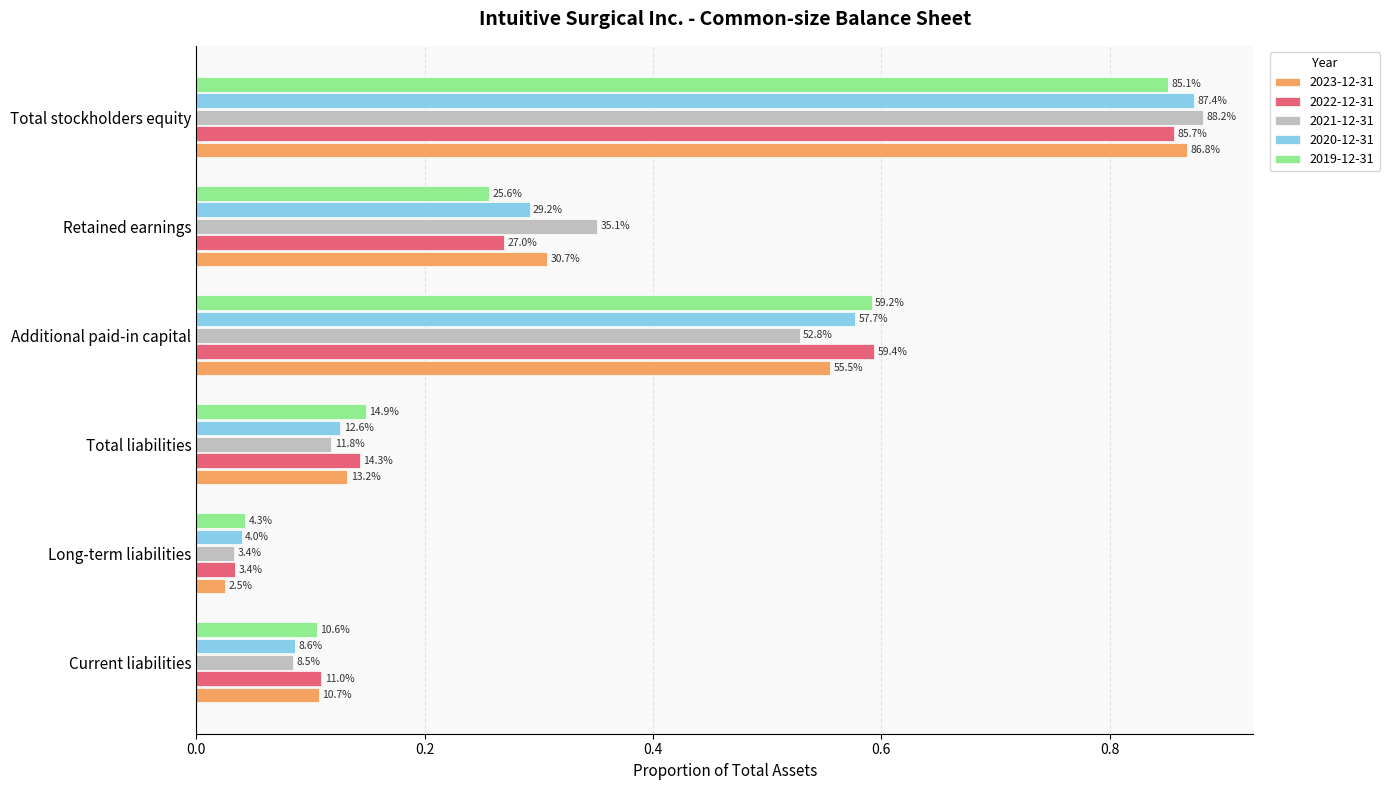

What are all the series names shown in the legend?

2023-12-31, 2022-12-31, 2021-12-31, 2020-12-31, 2019-12-31